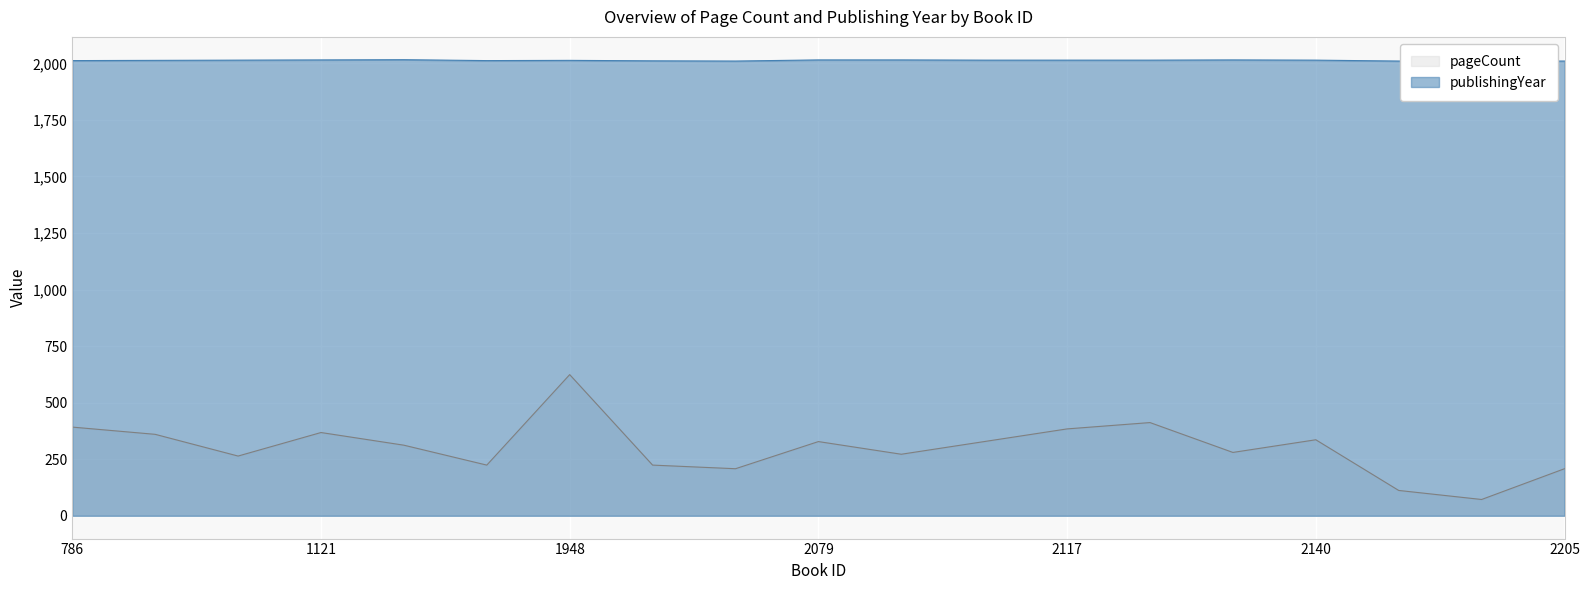

What is the sum of the pageCount values at 787 and 2011?

584